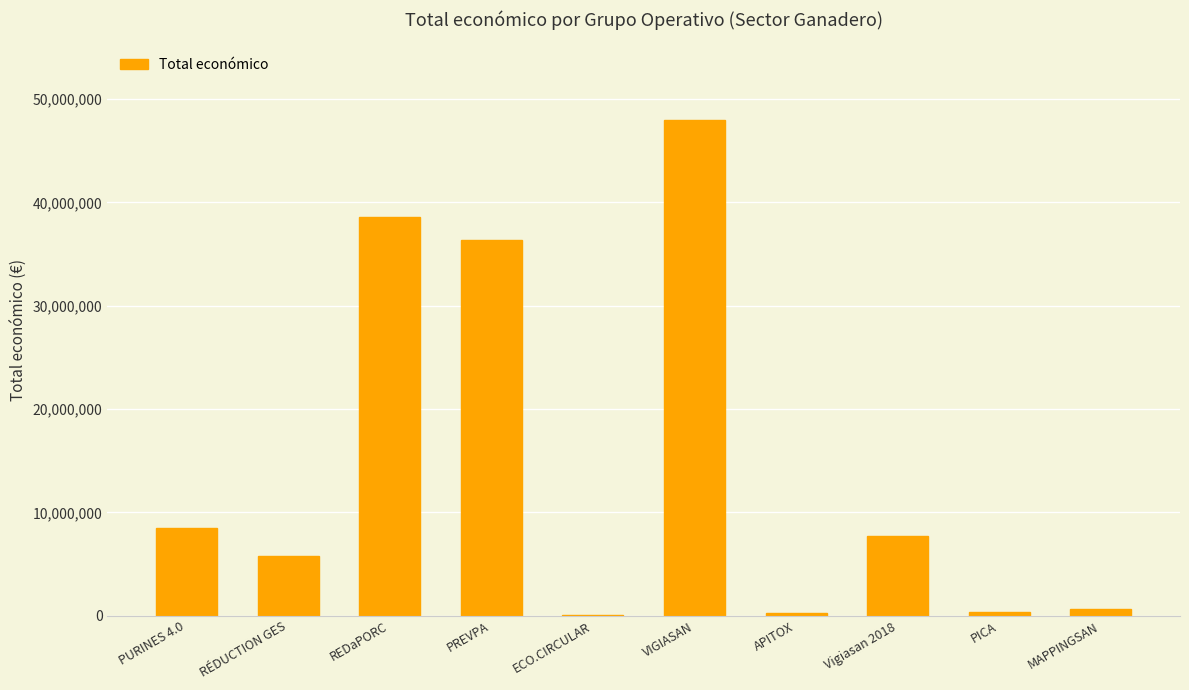

What is the sum of all values?

146253139